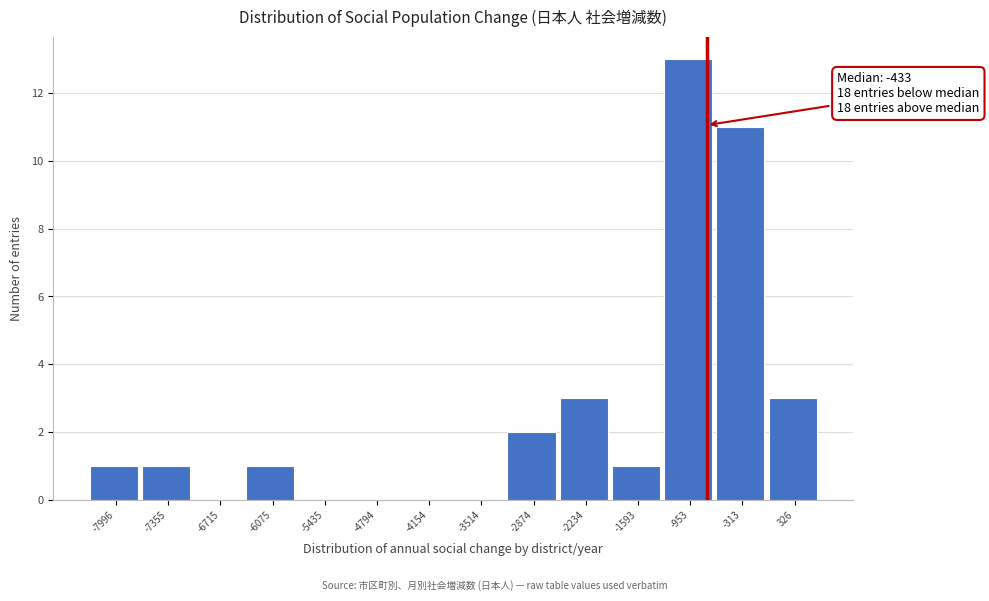

Reading right to left, transcribe all the data shown in this chart.

326=3	-313=11	-953=13	-1593=1	-2234=3	-2874=2	-3514=0	-4154=0	-4794=0	-5435=0	-6075=1	-6715=0	-7355=1	-7996=1